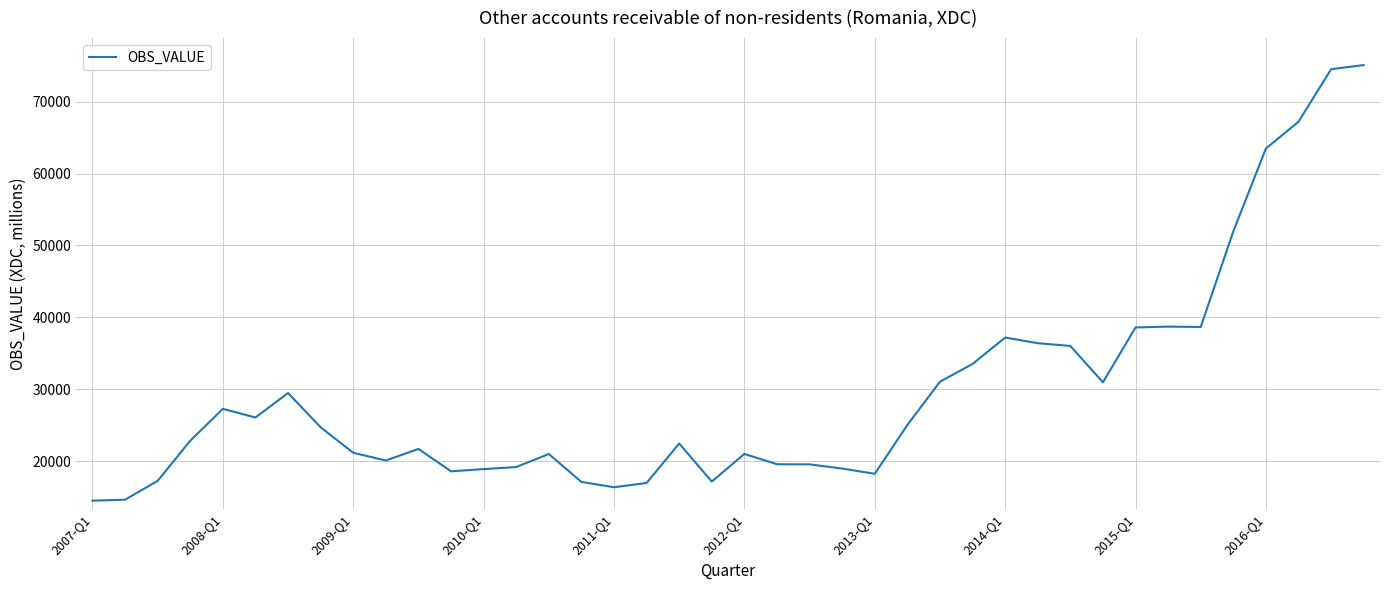

What is the maximum value shown in the chart?

75109.1